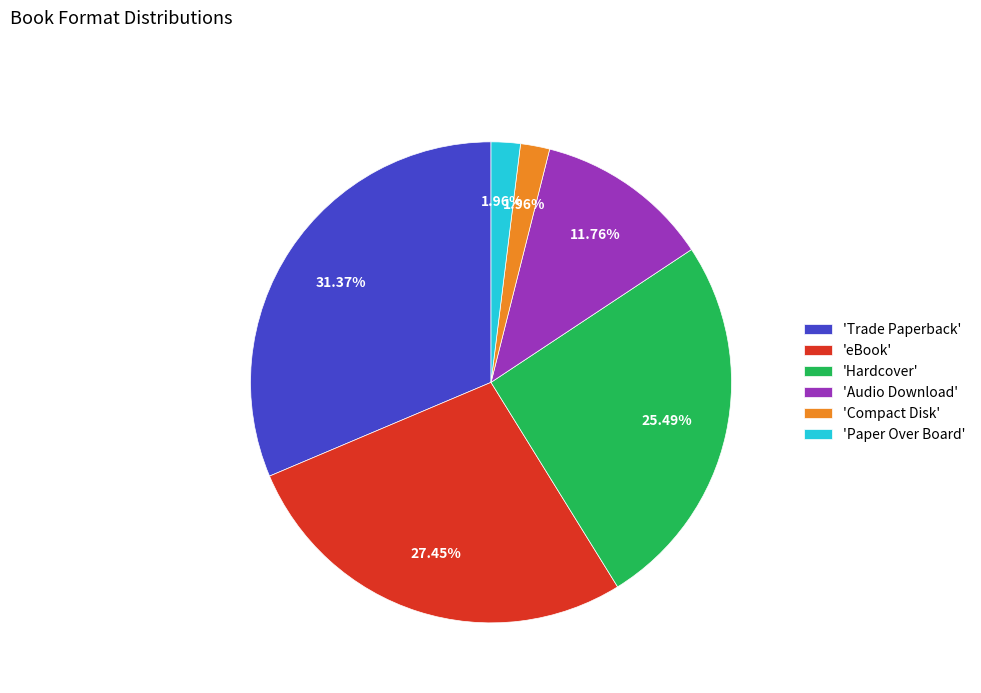

What is the largest slice in the pie chart?

'Trade Paperback'